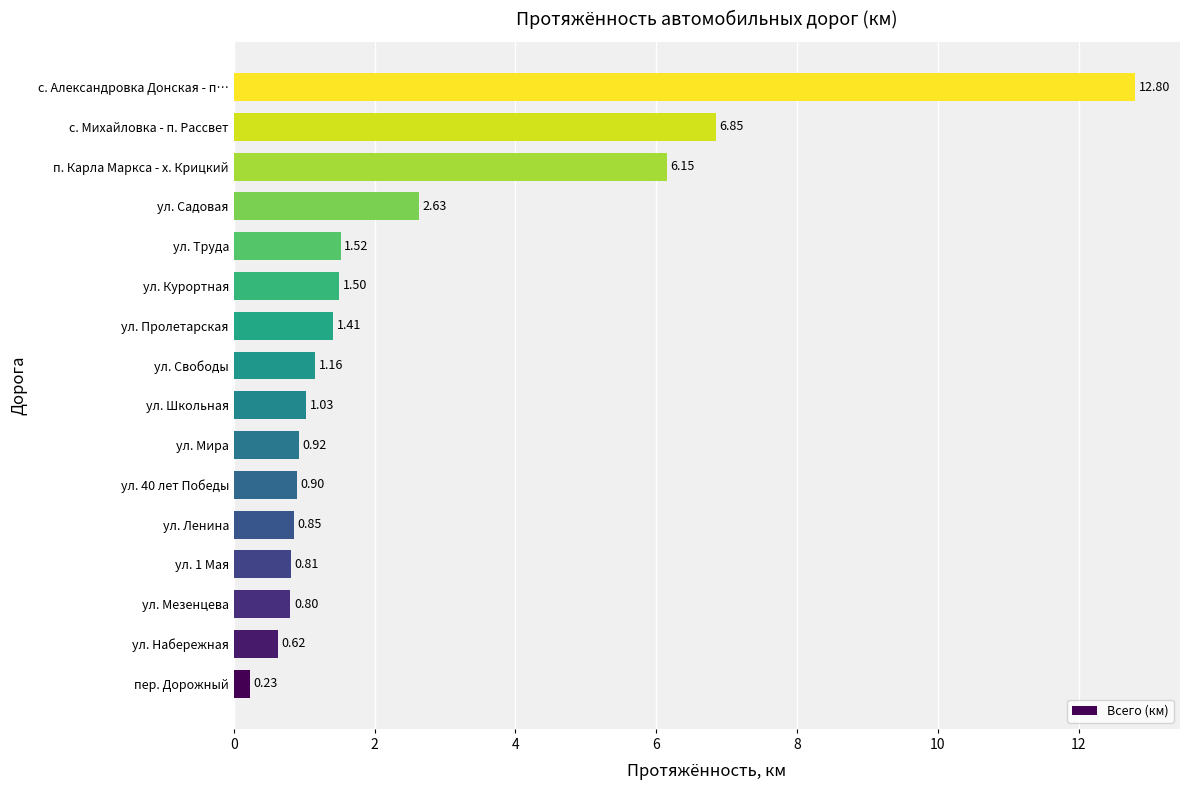

Which has a higher value, ул. Труда or с. Михайловка - п. Рассвет?

с. Михайловка - п. Рассвет